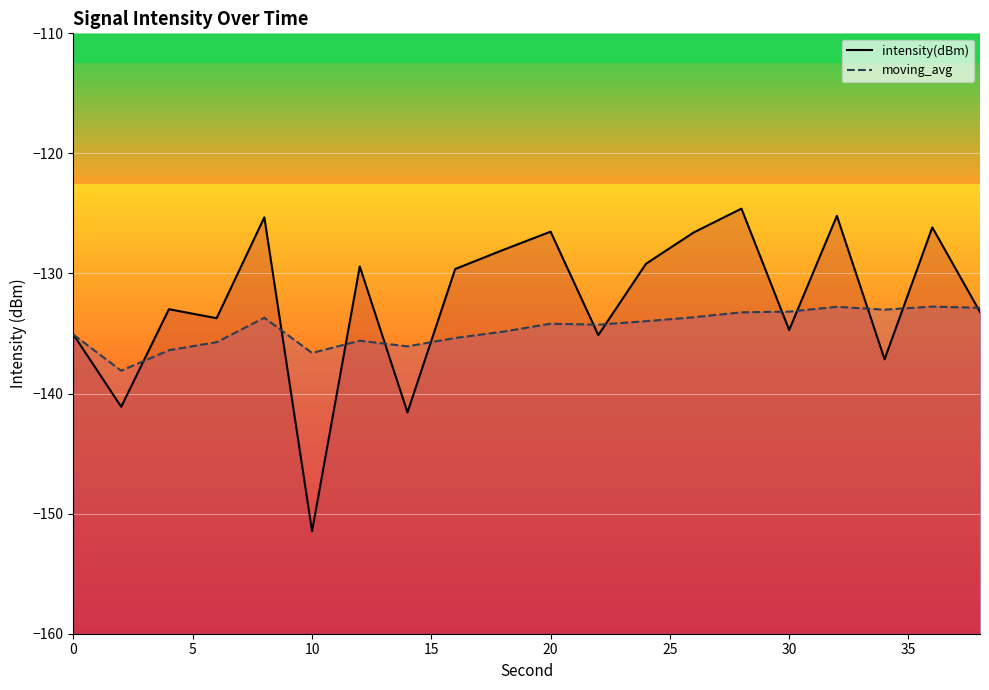

Reading right to left, extract all data points from this chart.

intensity(dBm): 38=-133.2	36=-126.2	34=-137.1	32=-125.2	30=-134.7	28=-124.6	26=-126.6	24=-129.2	22=-135.1	20=-126.5	18=-128.0	16=-129.6	14=-141.6	12=-129.4	10=-151.5	8=-125.3	6=-133.7	4=-133.0	2=-141.1	0=-135.1
moving_avg: 38=-132.9	36=-132.8	34=-133.0	32=-132.8	30=-133.2	28=-133.2	26=-133.6	24=-134.0	22=-134.3	20=-134.2	18=-134.8	16=-135.4	14=-136.1	12=-135.6	10=-136.6	8=-133.7	6=-135.7	4=-136.4	2=-138.1	0=-135.1